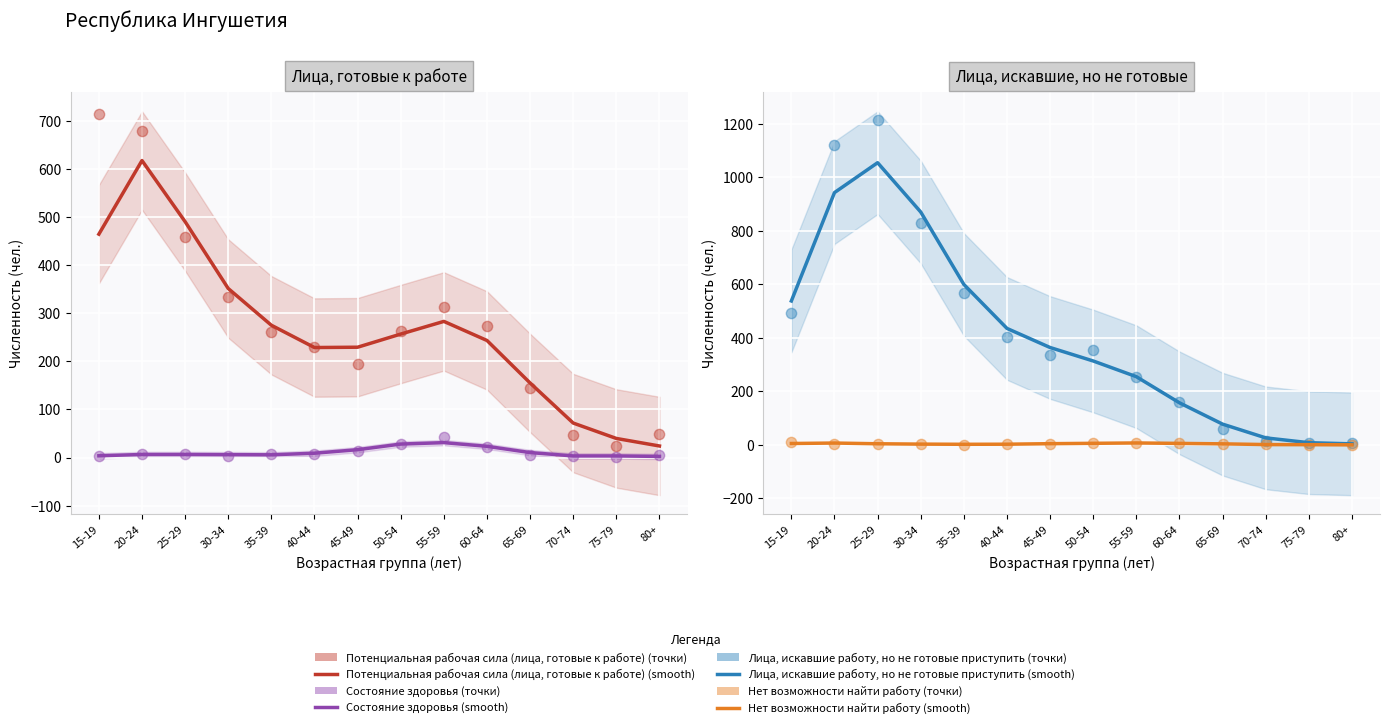

At which category is the sum across all series the highest?

20-24